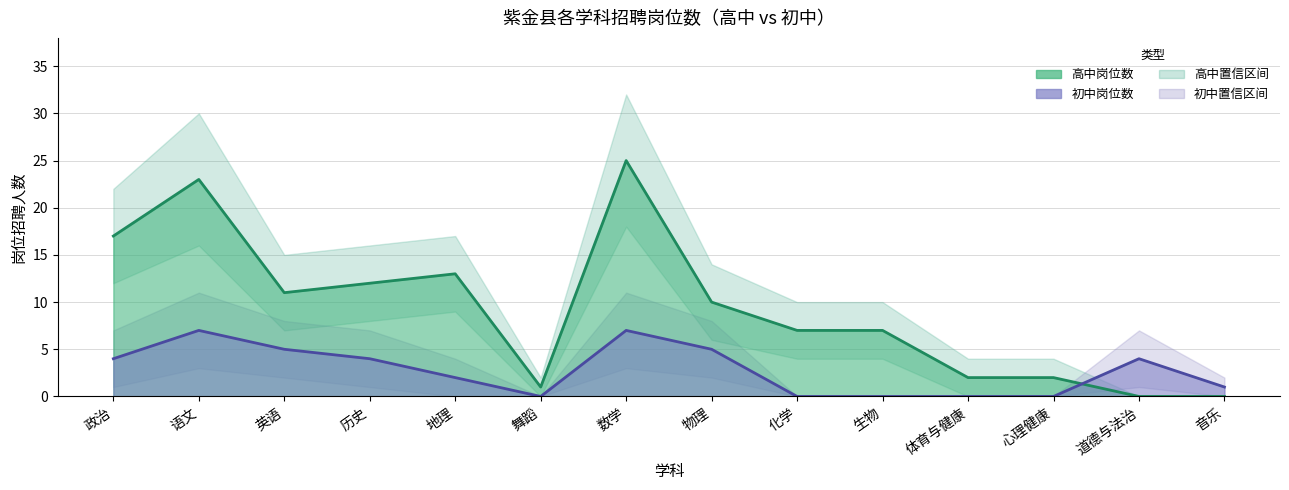

What is the sum of all 高中岗位数 values?

130